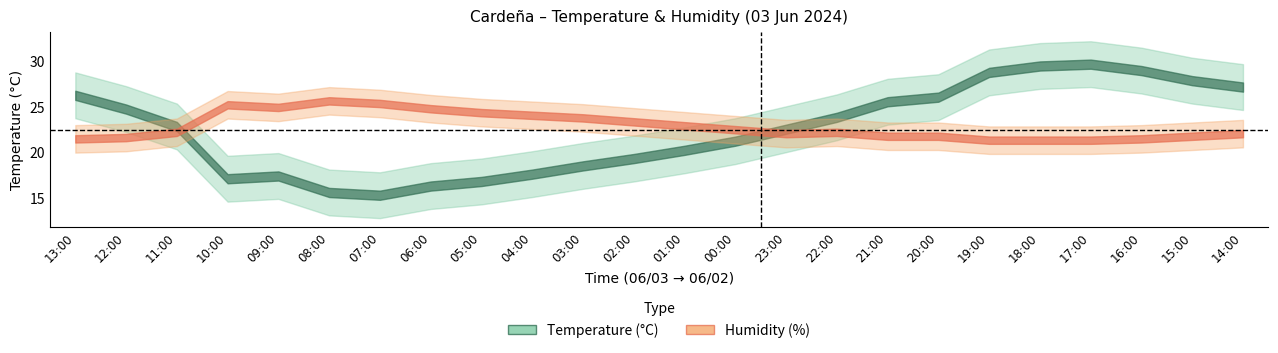

What is the label of the 3rd point from the left?

11:00